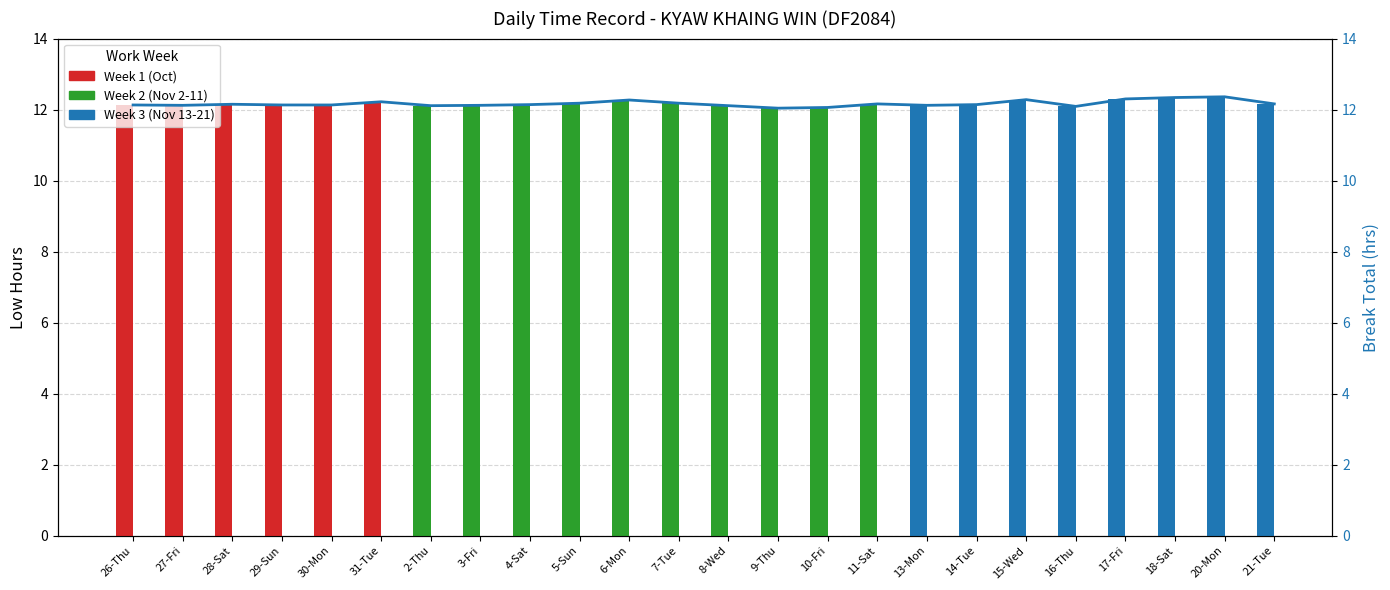

Is it true that Low (hours) equals 12.2 at 28-Sat?

True